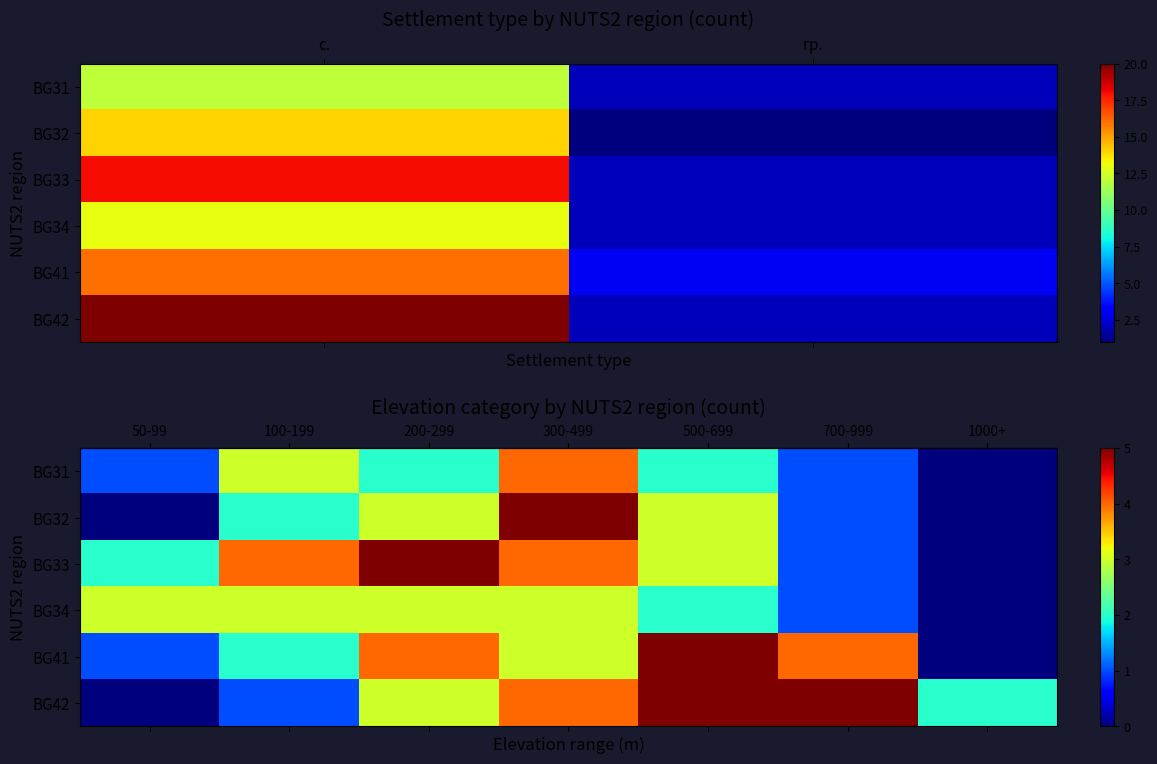

Where is row_1 nearest to the value 2?

гр.